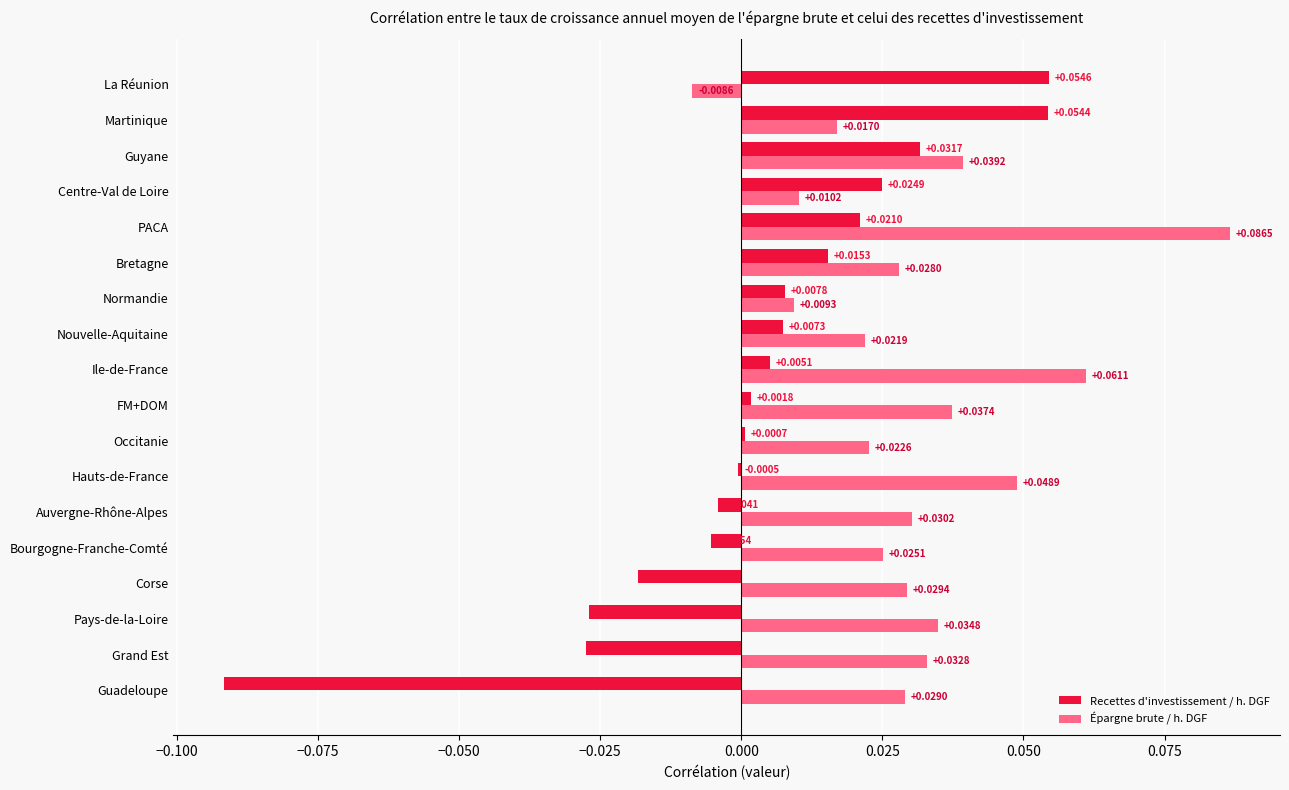

At which category is the sum across all series the highest?

PACA